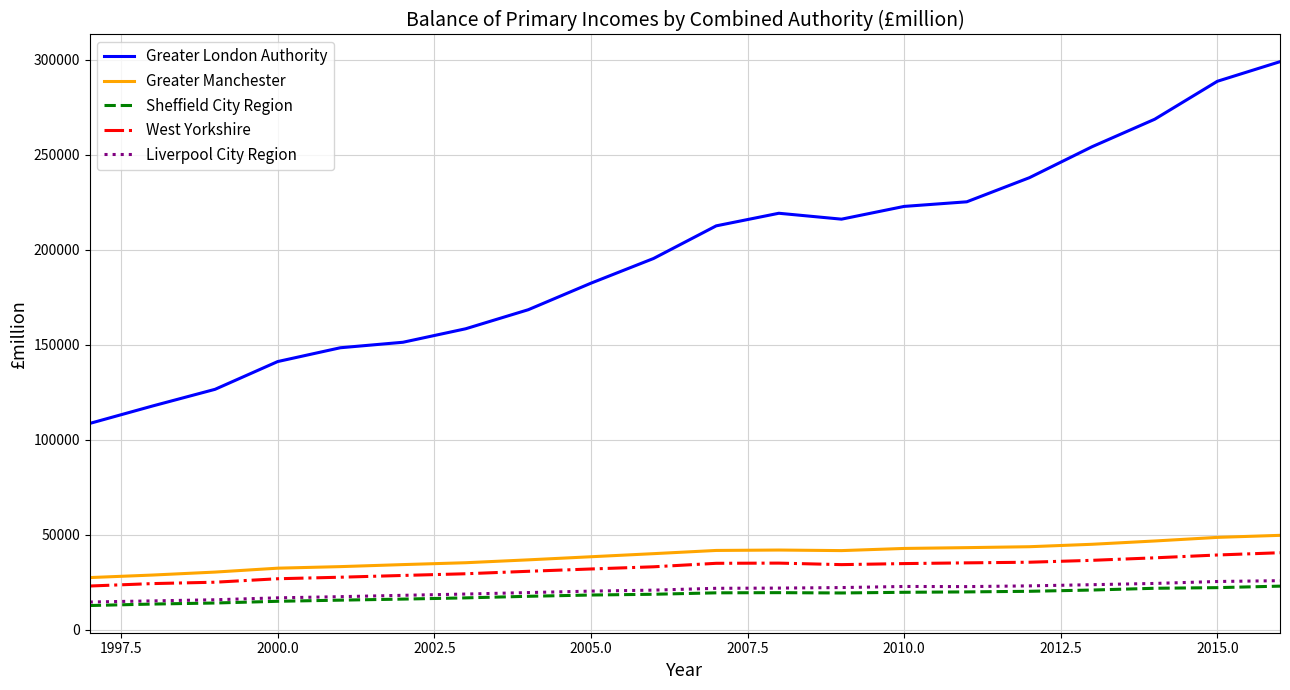

What is the minimum value shown in the chart?

12815